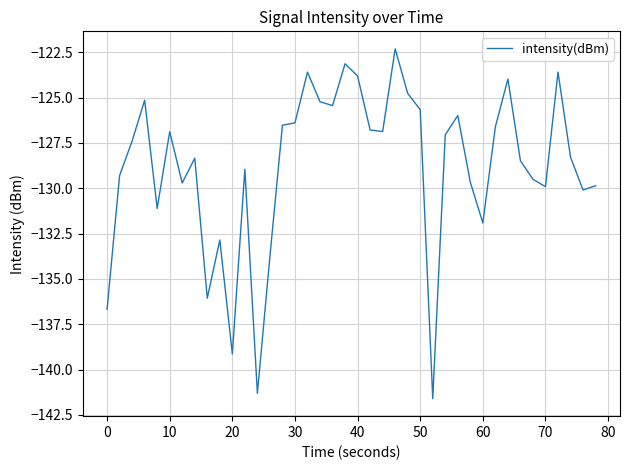

What is the maximum value shown in the chart?

-122.3